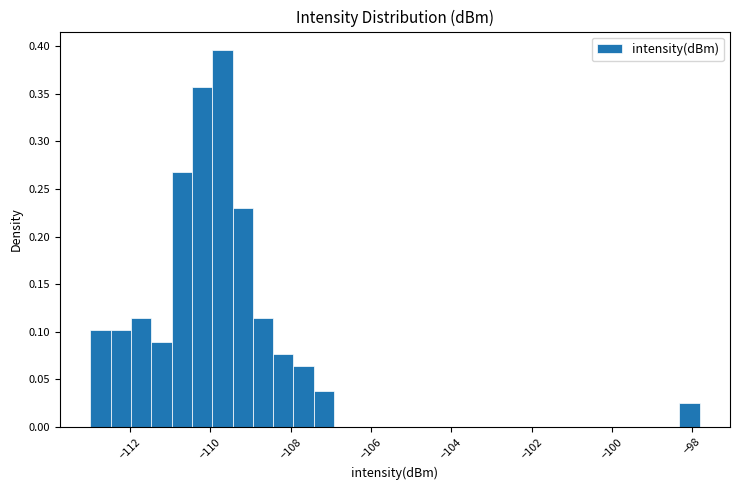

Read against the x-axis, roughly where is the centre of the tallest bar?

-109.8